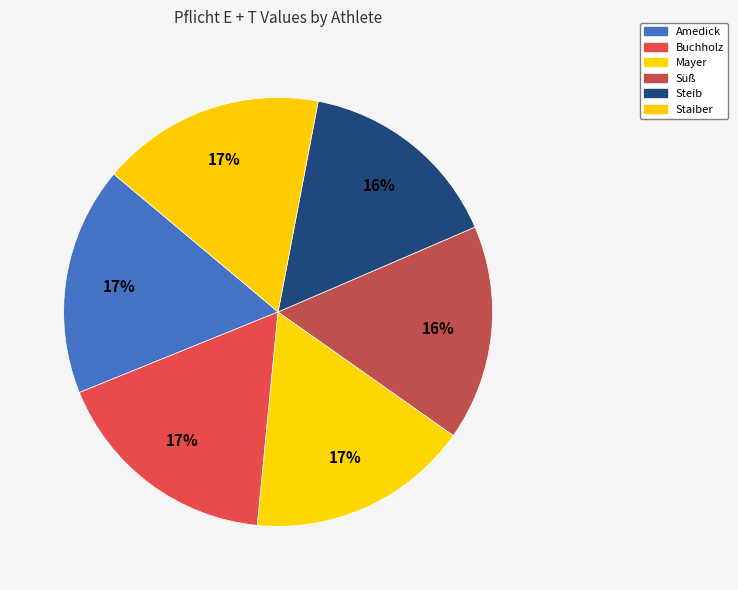

Count the number of slices in the pie.

6